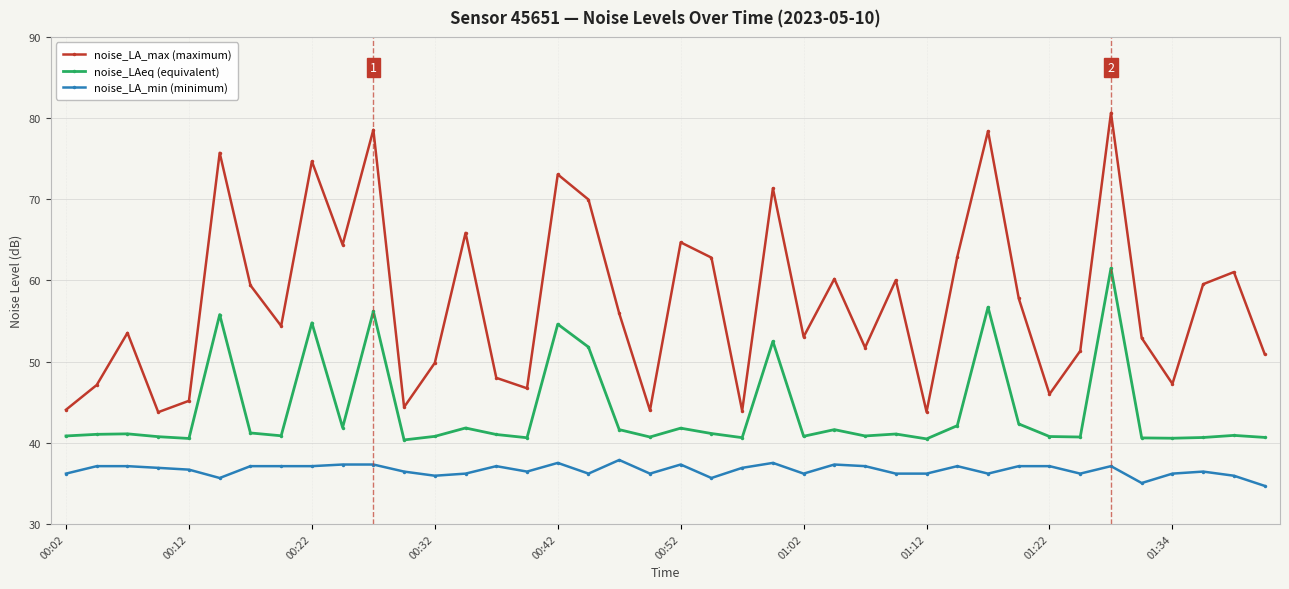

True or false: noise_LA_min (minimum) has more than 2 points higher than both neighbors.

True